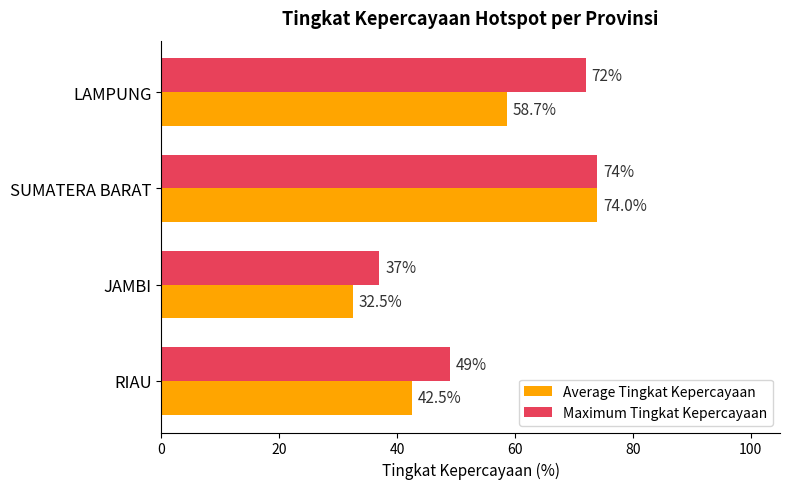

At which category is the sum across all series the highest?

SUMATERA BARAT